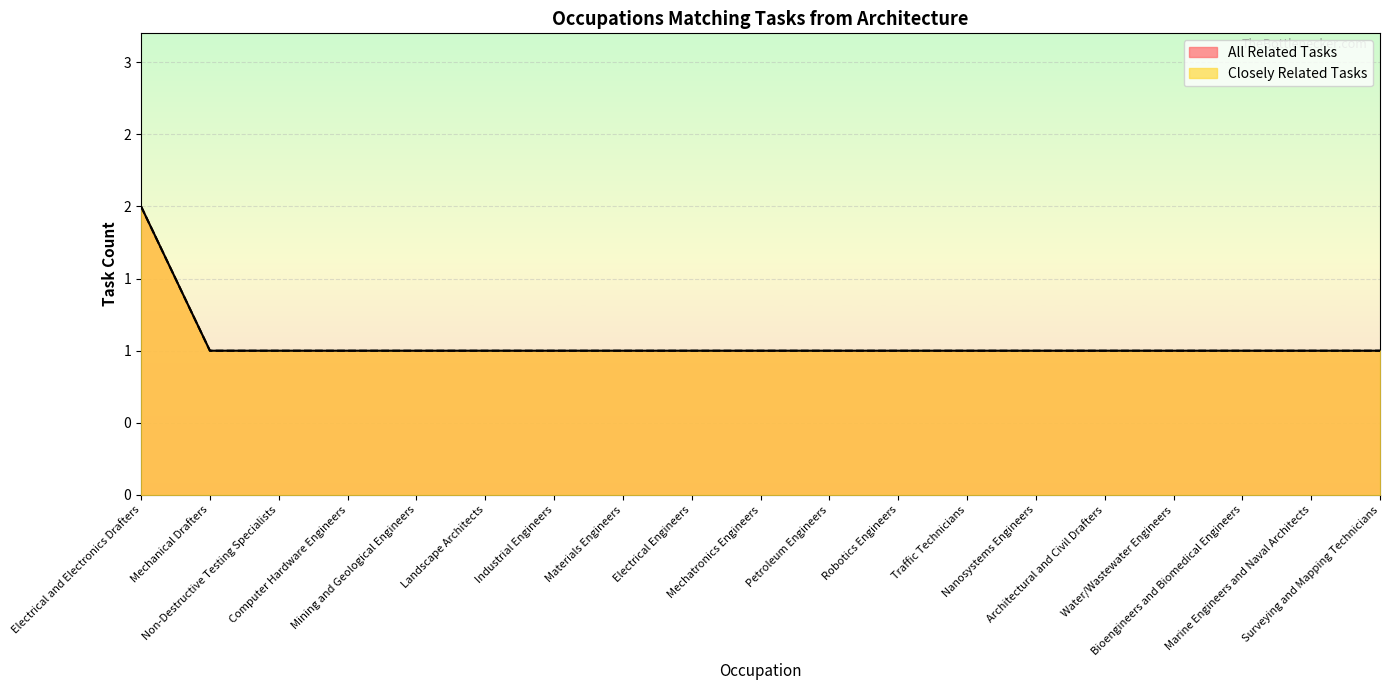

How many All Related Tasks values are between 1 and 2?

19